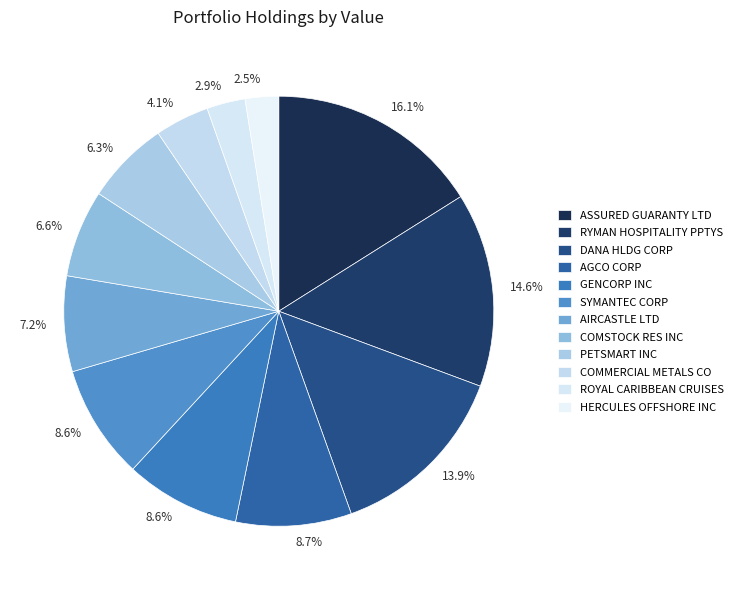

Does any single category account for the majority?

No